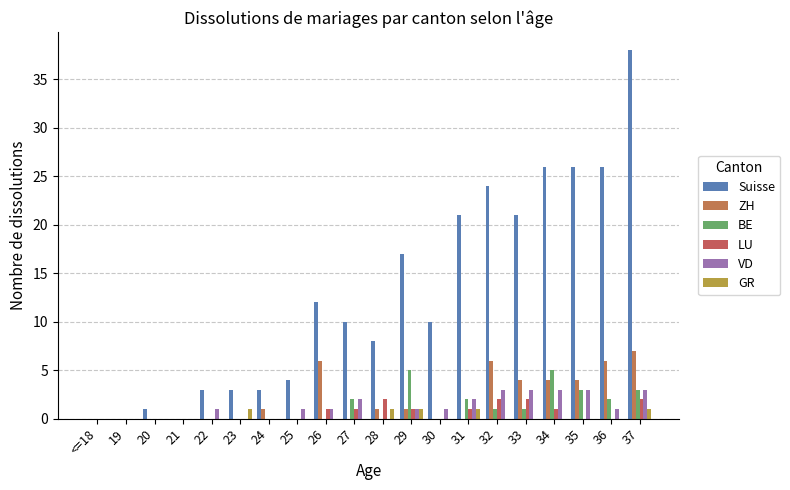

What is the sum of all GR values?

5